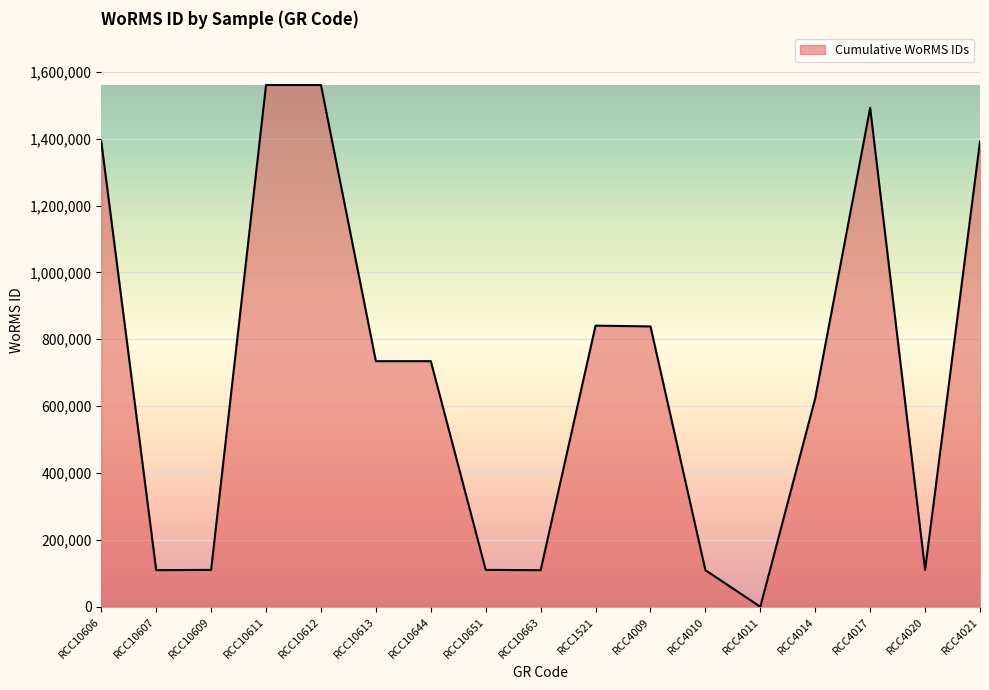

The value at RCC4009 is 1344791. True or false?

False